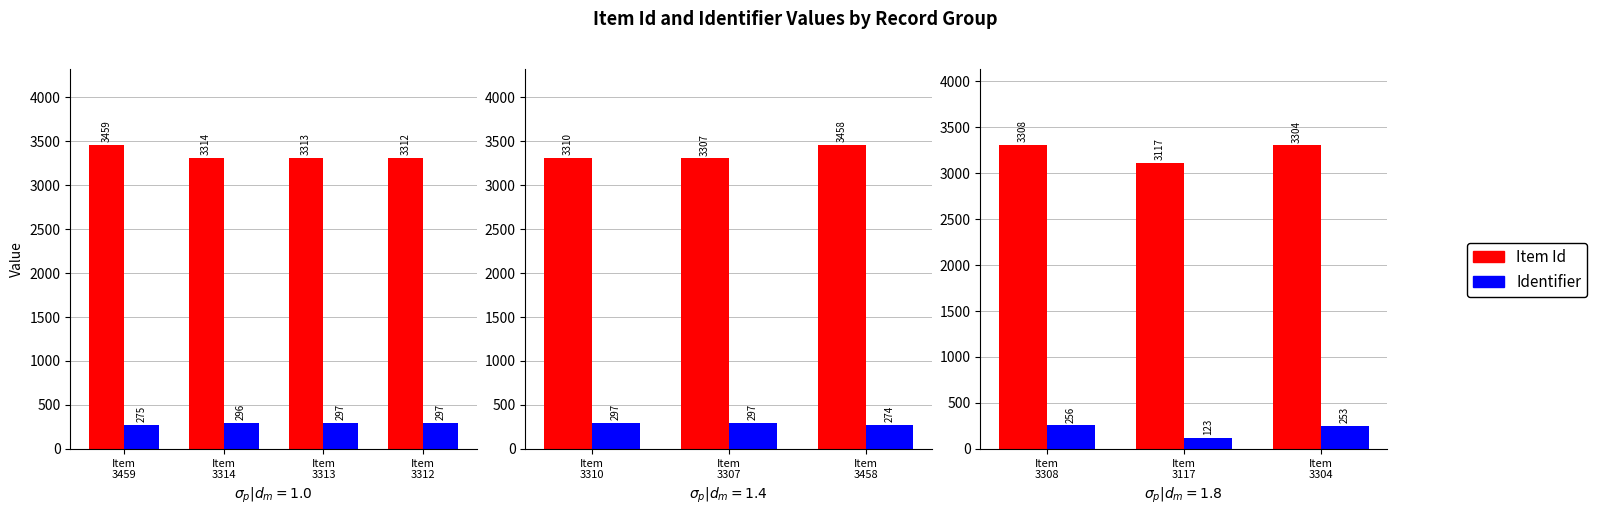

Is the value of Item Id at Item 3308 greater than the value of Identifier at Item 3308?

Yes